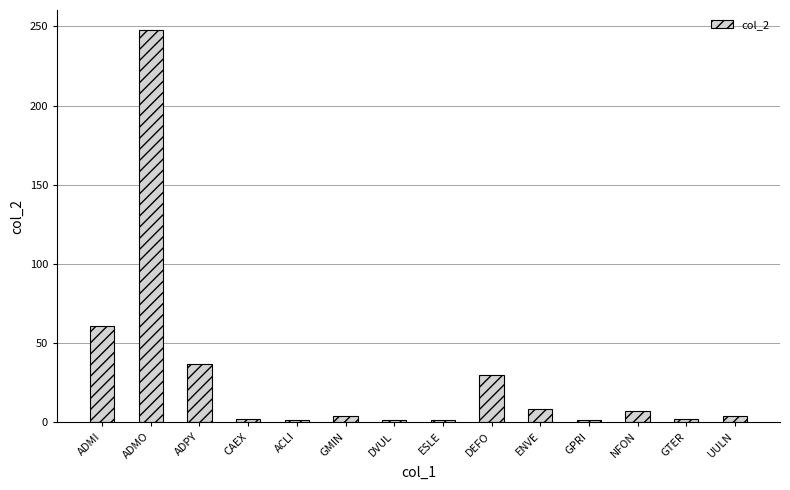

Where is the data nearest to the value 124?

ADMI